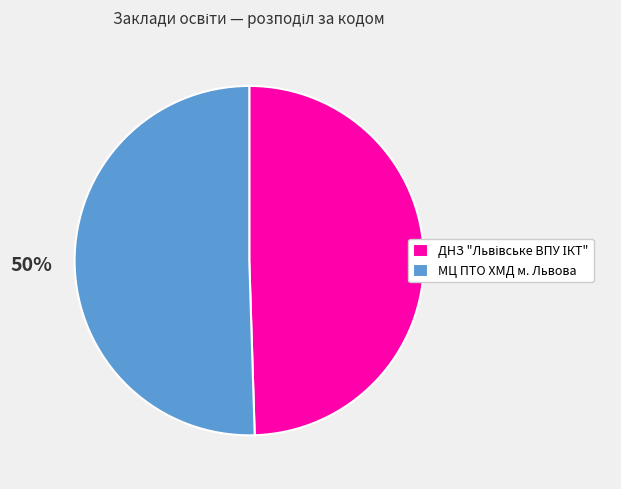

To the nearest percent, what percentage of the pie is МЦ ПТО ХМД м. Львова?

50%